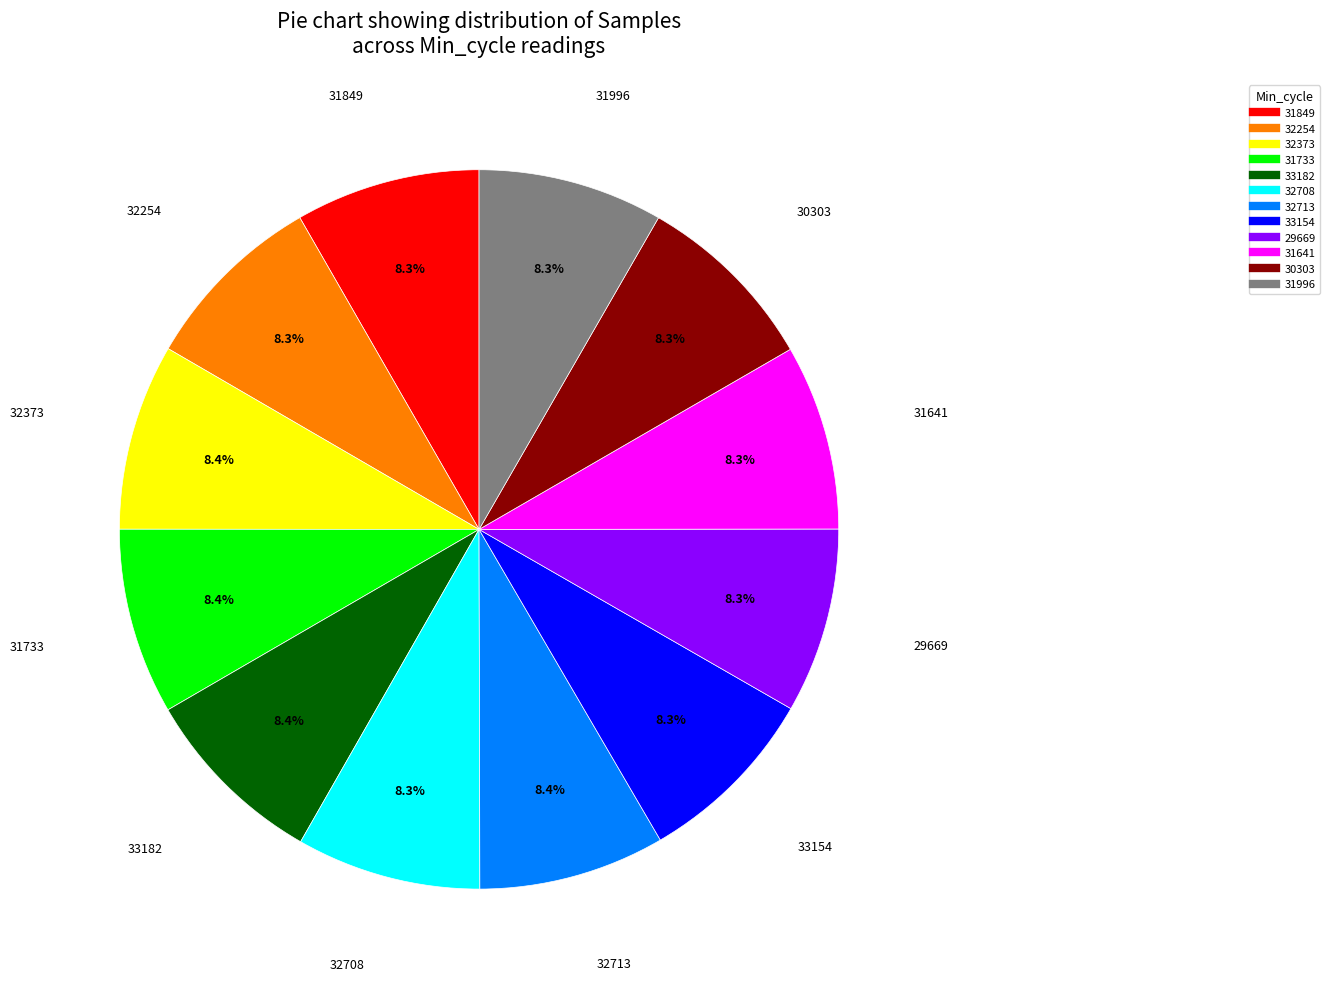

To the nearest percent, what is the average slice percentage?

8%